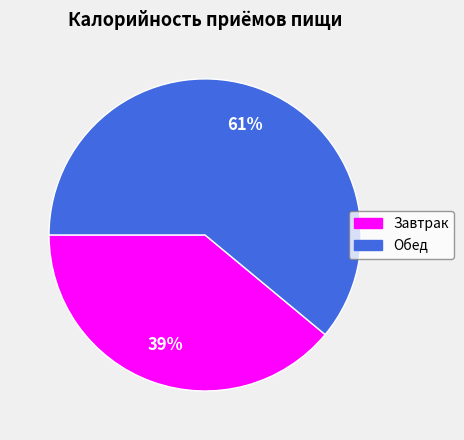

Rank the categories by value from lowest to highest.

Завтрак, Обед